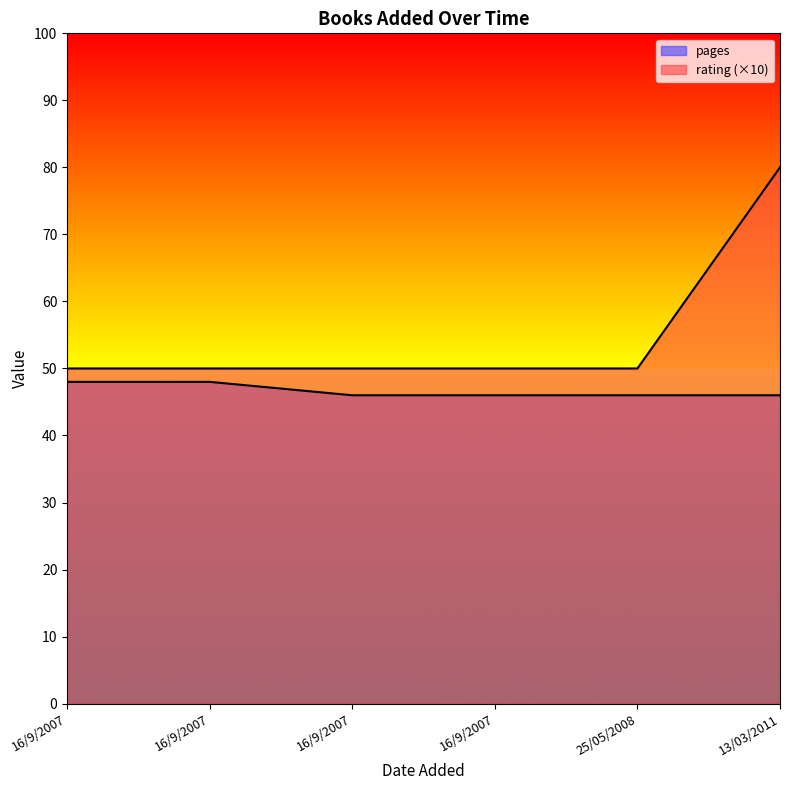

True or false: pages and rating intersect in this chart.

False